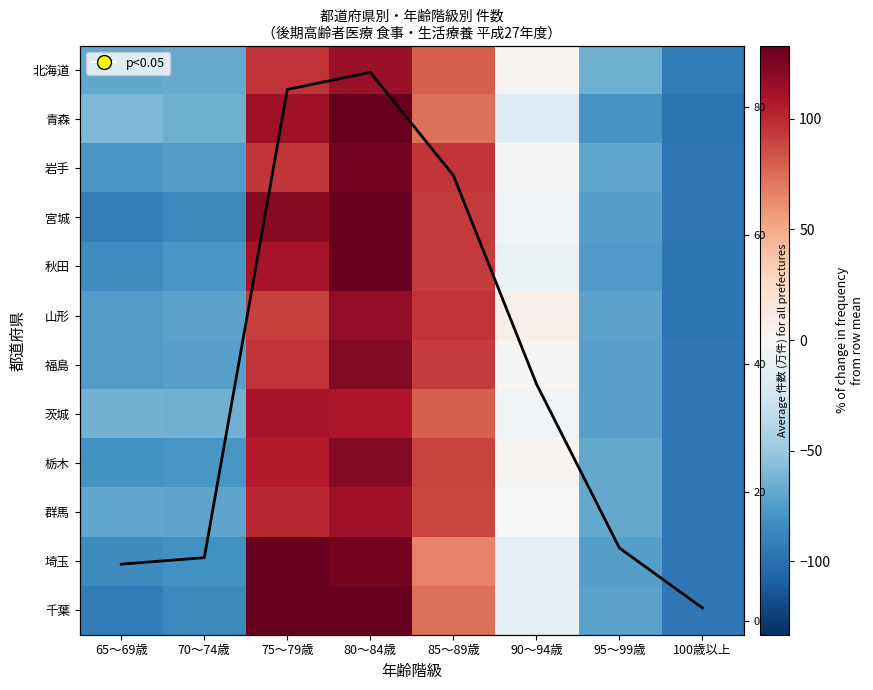

What is the difference between the second highest and minimum values in the 北海道 series?

189.9